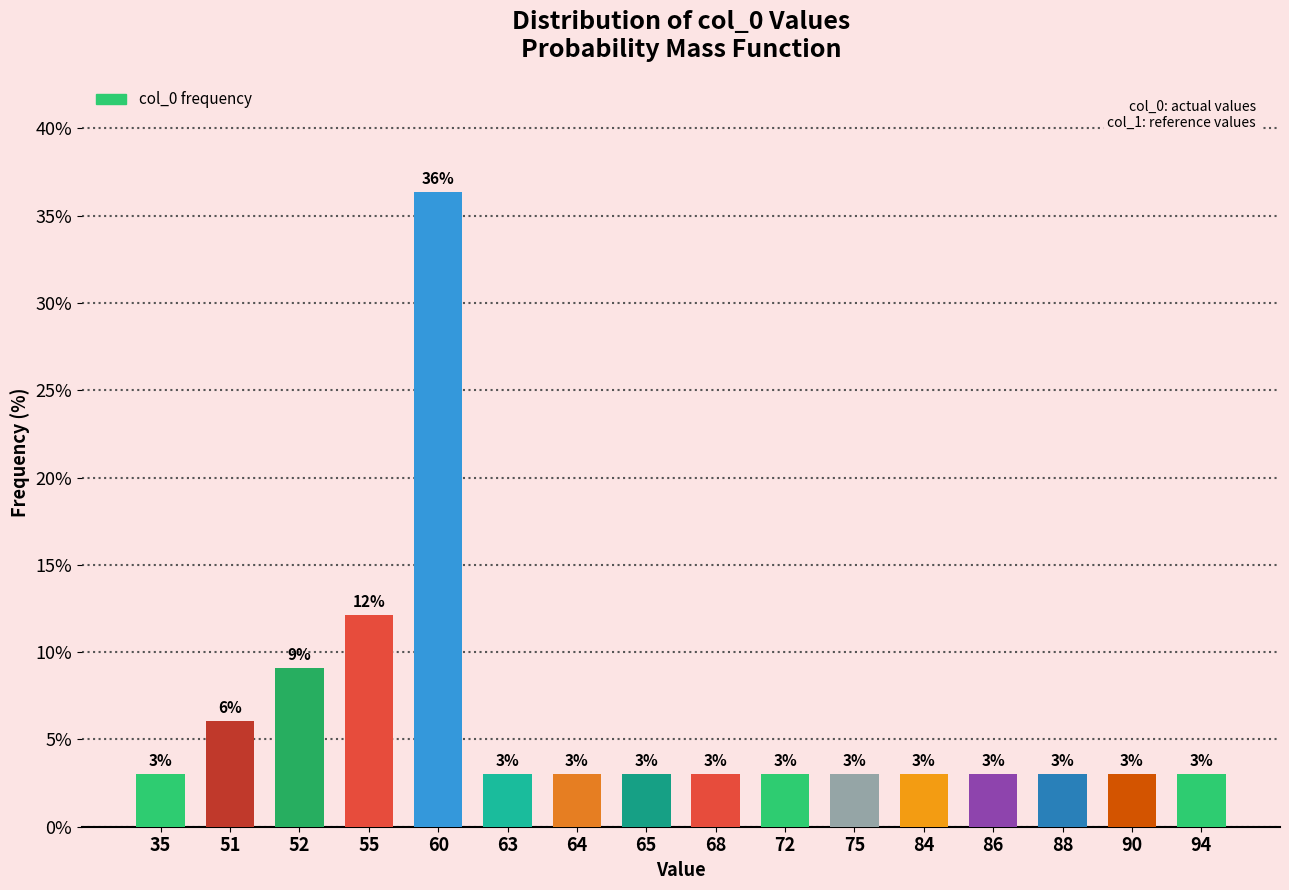

Which label corresponds to the largest value in the chart?

60